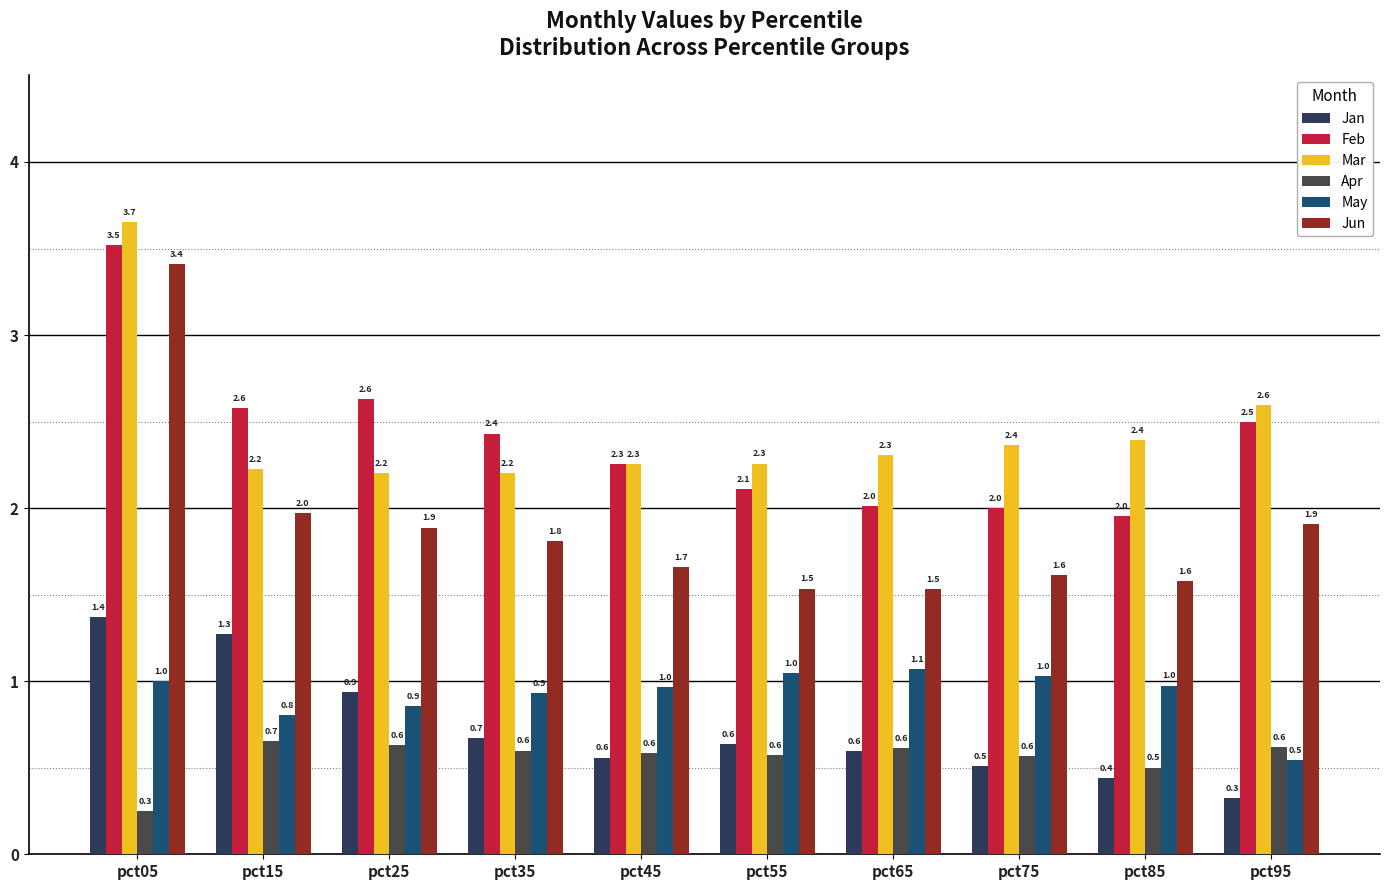

Which category has the highest value in the Jun series?

pct05